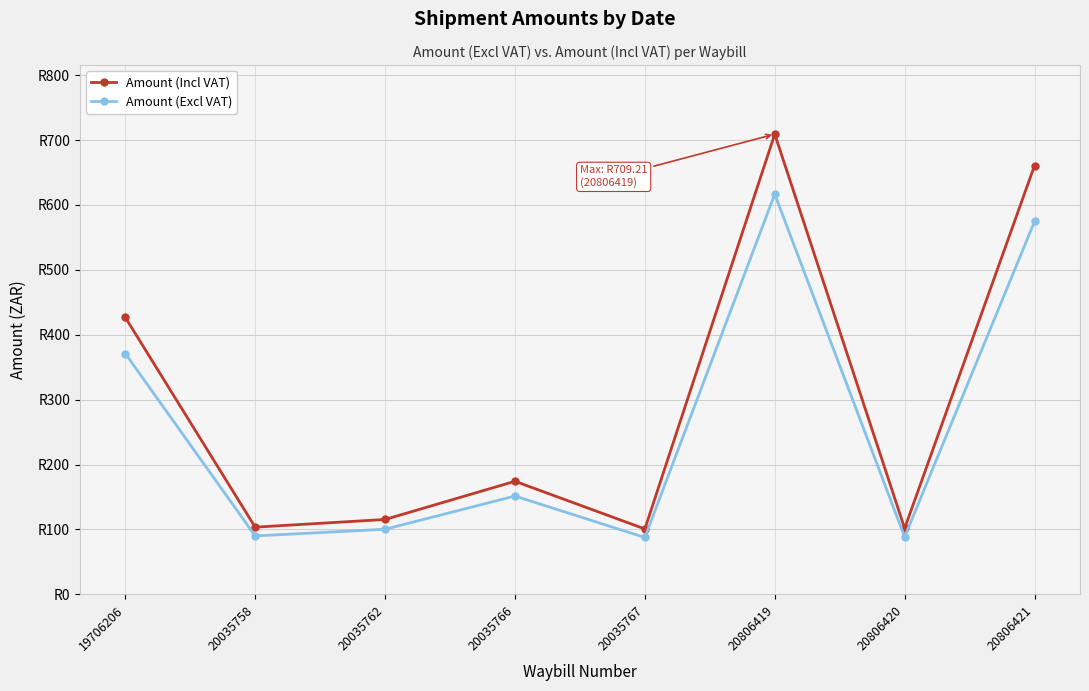

At how many categories does at least one series exceed 139?

4